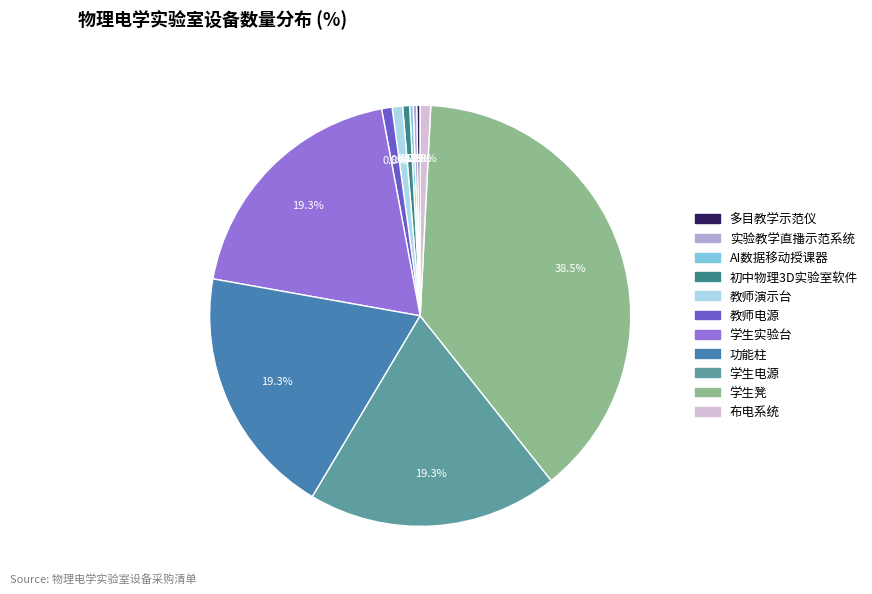

To the nearest percent, what percentage of the pie is 功能柱?

19%